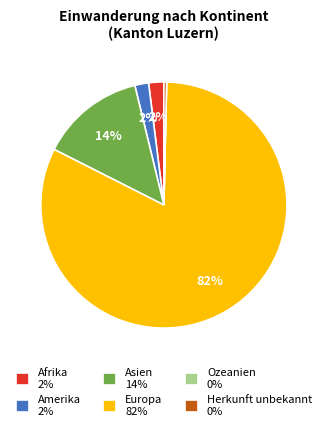

What percentage is the Amerika slice, to the nearest percent?

2%